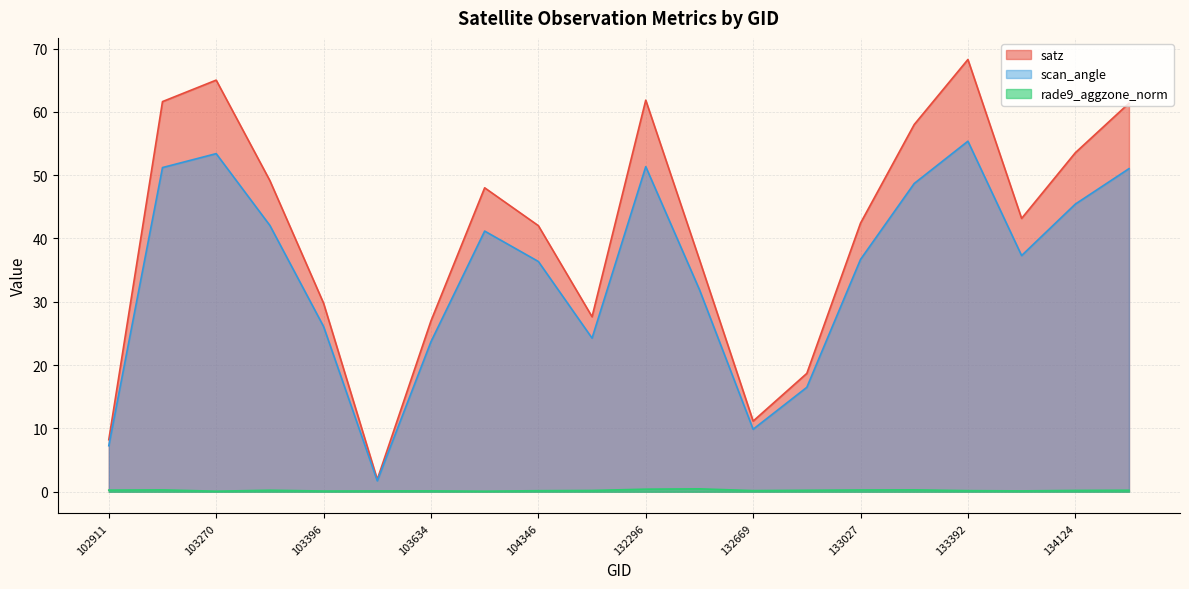

Does the chart display data point markers on the line(s)?

No